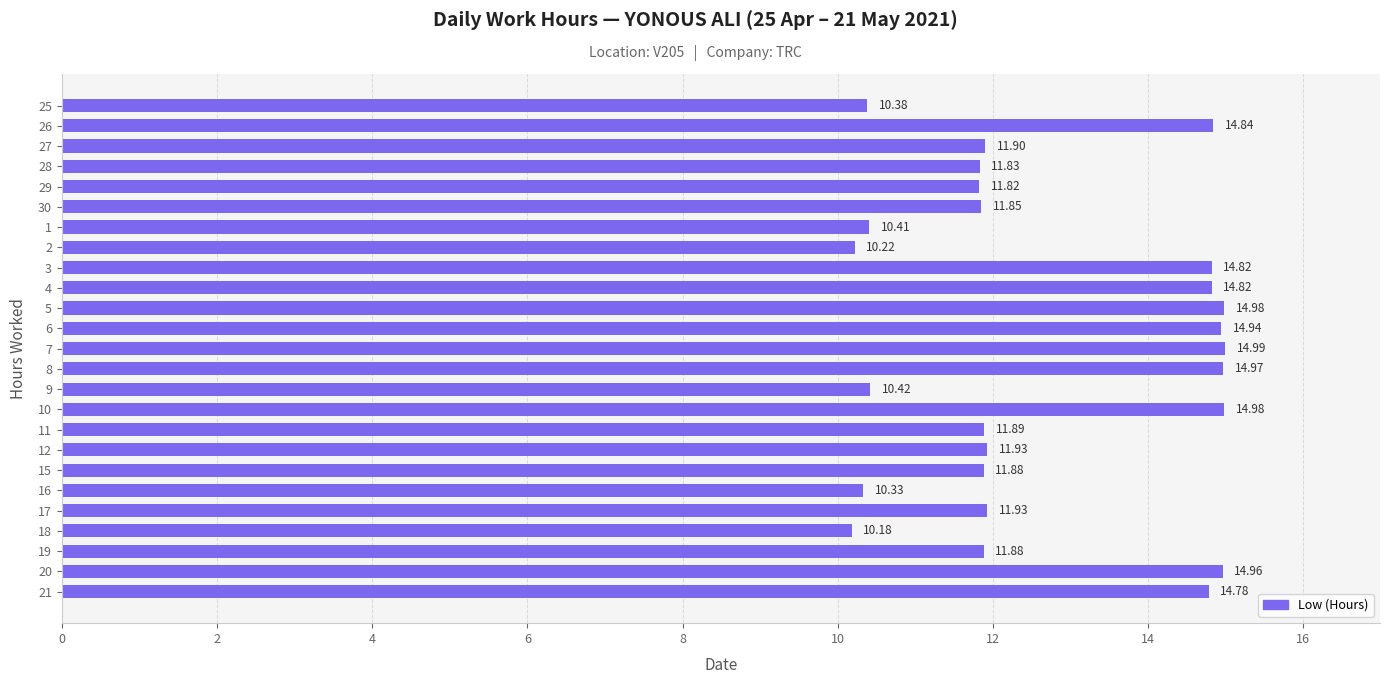

Approximately how many times larger is the value at 16 compared to 12?

0.9